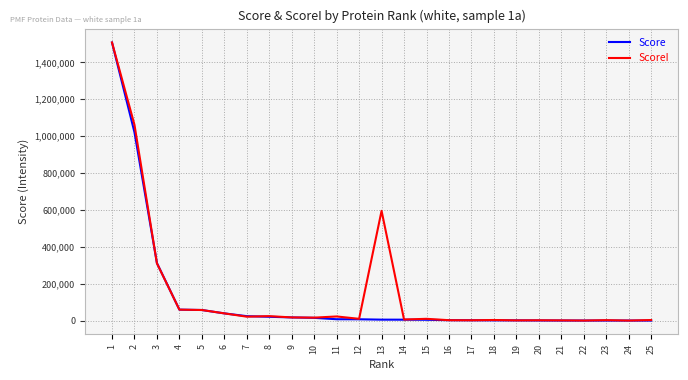

What is the approximate value of Score at 9?

17209